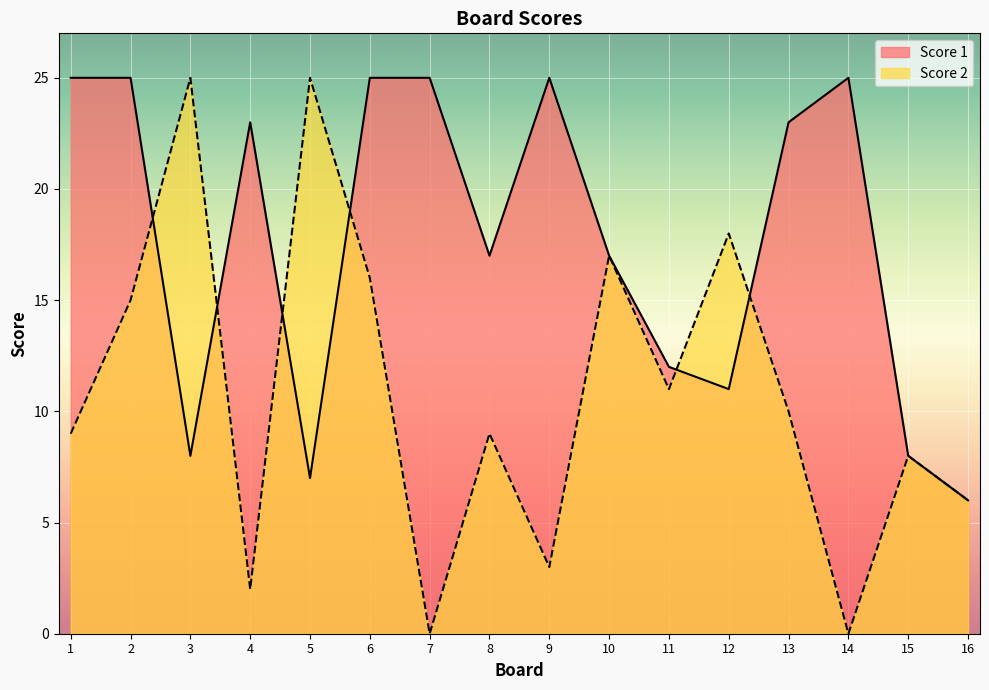

List the labels in order of Score 2 value, smallest first.

7, 14, 4, 9, 16, 15, 1, 8, 13, 11, 2, 6, 10, 12, 3, 5